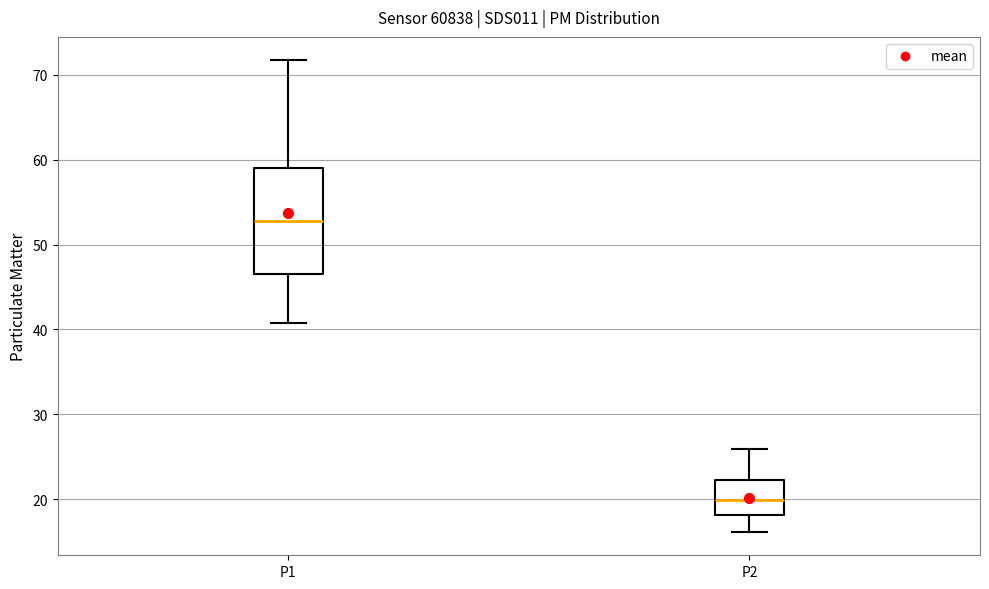

Reading left to right, read every box against the y-axis: the position of its median line, the range the box covers, and the ends of its whiskers. The values are not printed on the chart, so give them approximately, as read against the axis.

P1: median 53, box 47 to 59, whiskers 41 to 72
P2: median 20, box 18 to 22, whiskers 16 to 26